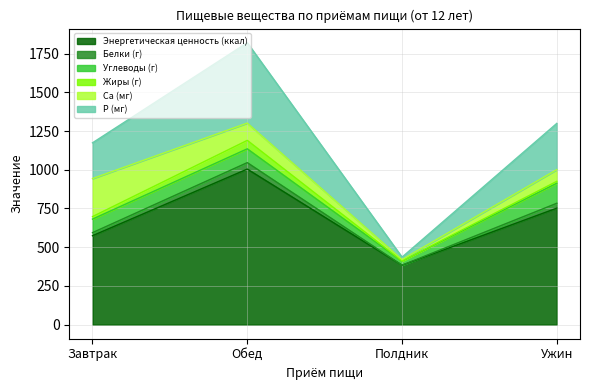

True or false: Белки (г) and Энергетическая ценность (ккал) intersect in this chart.

False